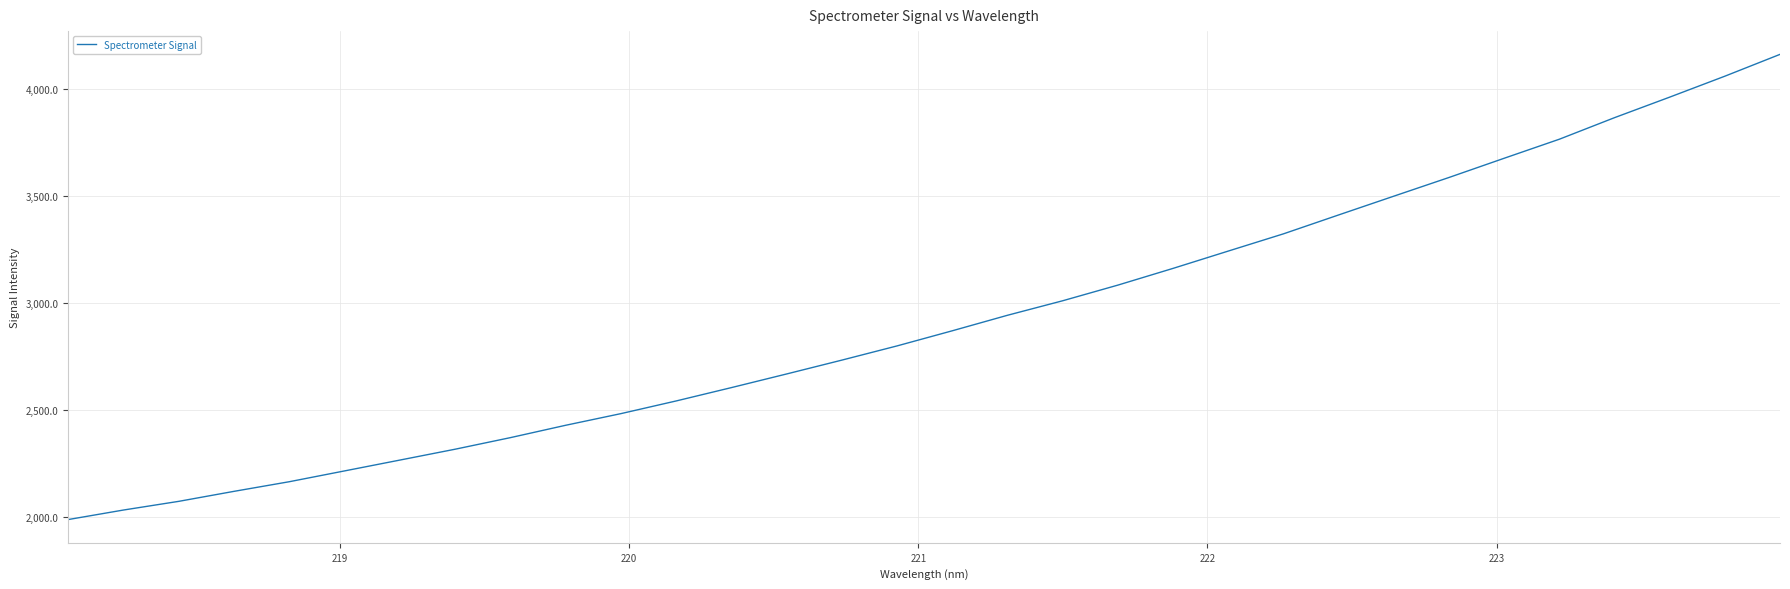

What is the difference between the maximum and minimum values?

2171.7